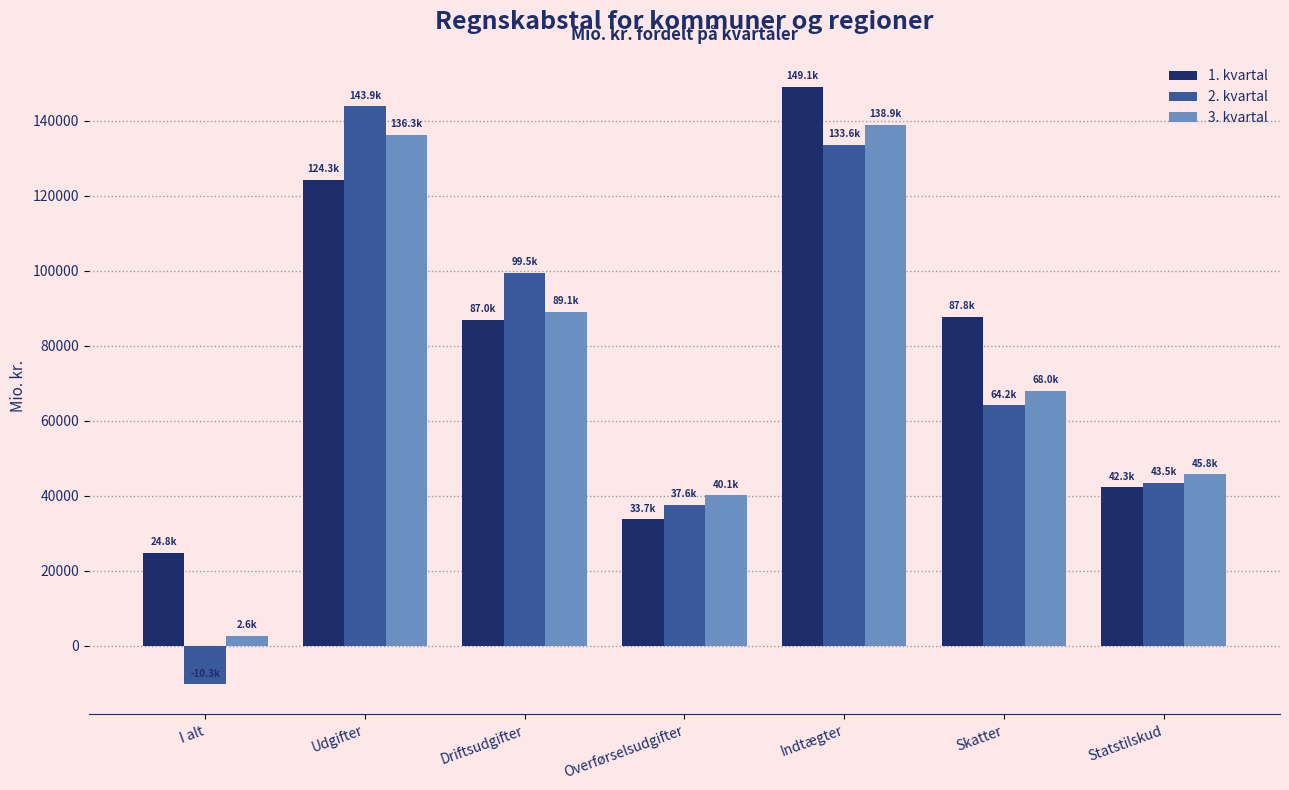

What position from the left is Overførselsudgifter?

4